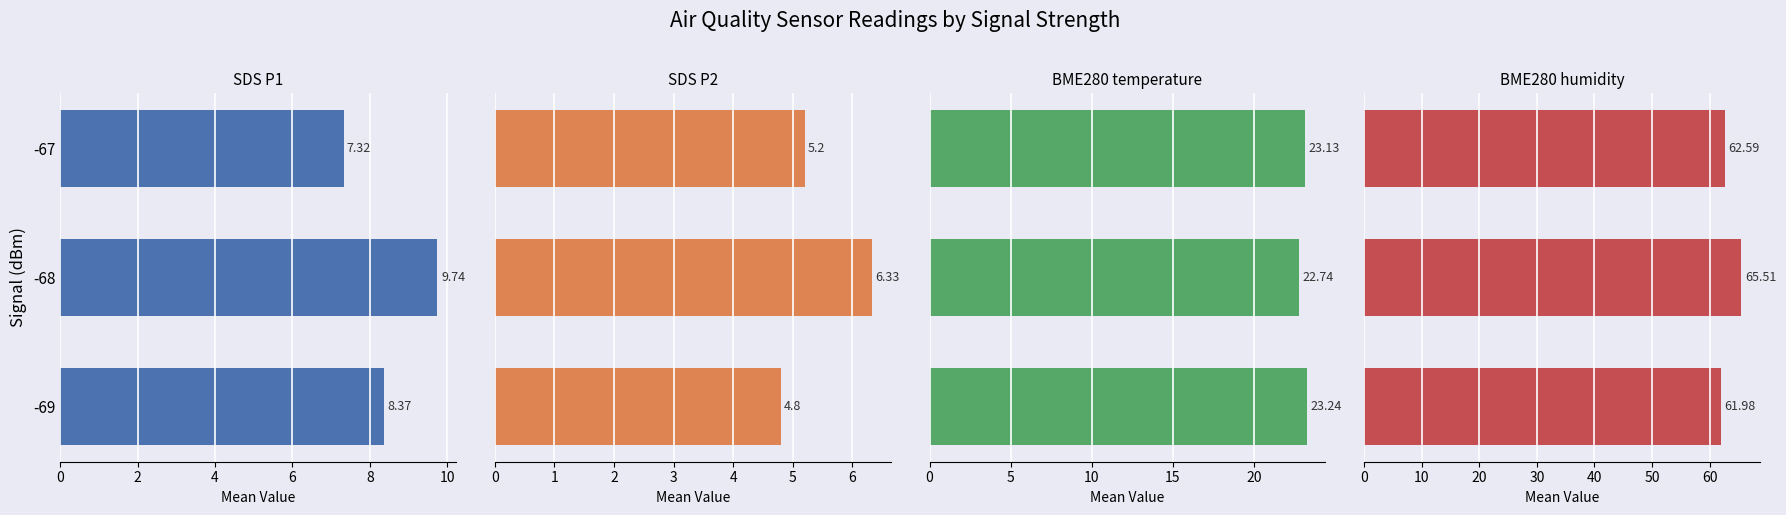

How many bars are there in total?

12